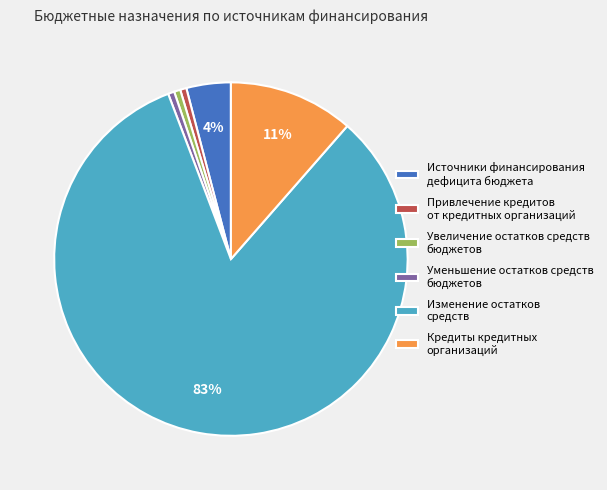

Does Увеличение остатков средств бюджетов represent more than half of the total?

No